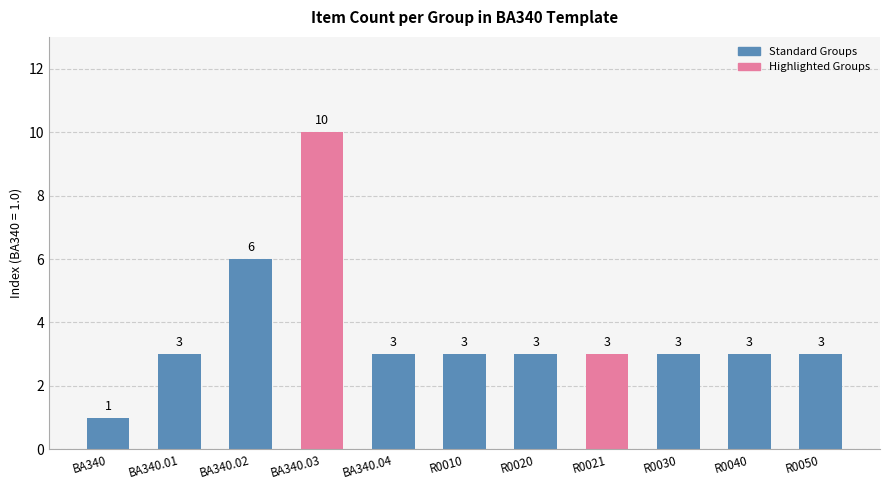

How many values are between 3 and 4?

8